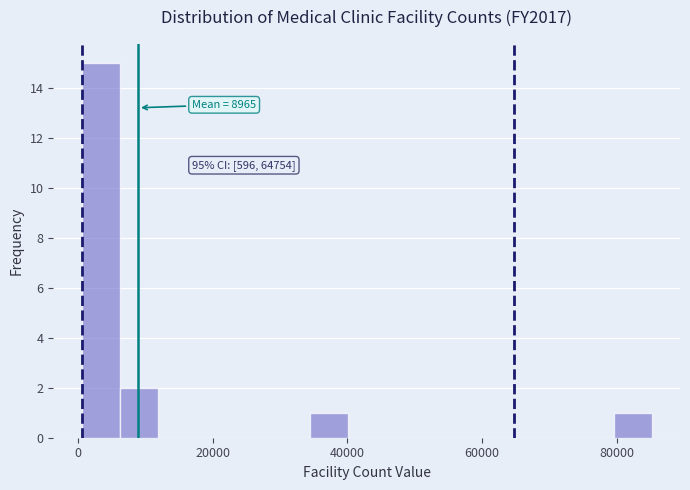

Read against the x-axis, roughly where is the centre of the tallest bar?

4000